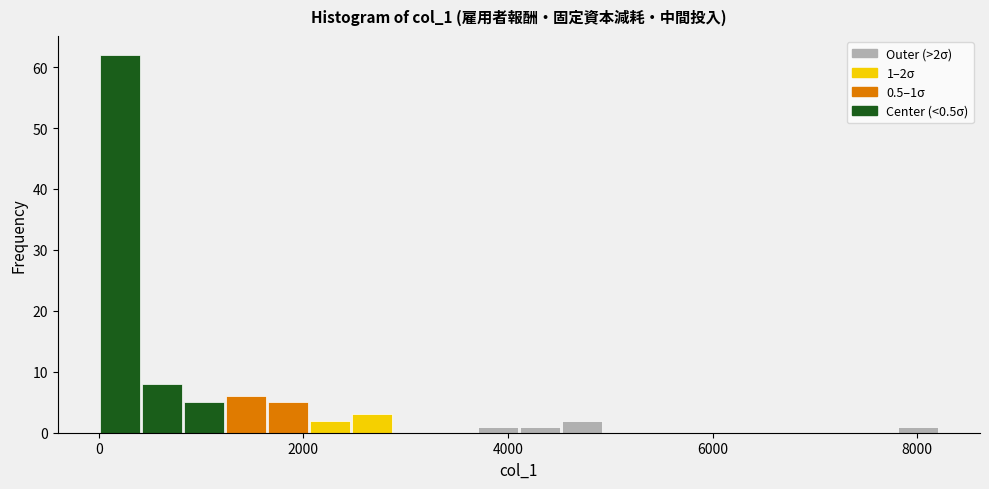

Around what value on the x-axis is the tallest bar? Give the approximate position of its centre, as read against the axis.

200